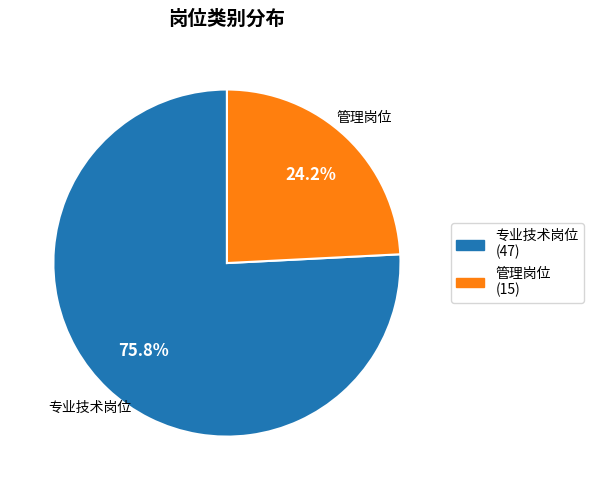

To the nearest percent, what is the difference between the 管理岗位 and 专业技术岗位 slice percentages?

52%